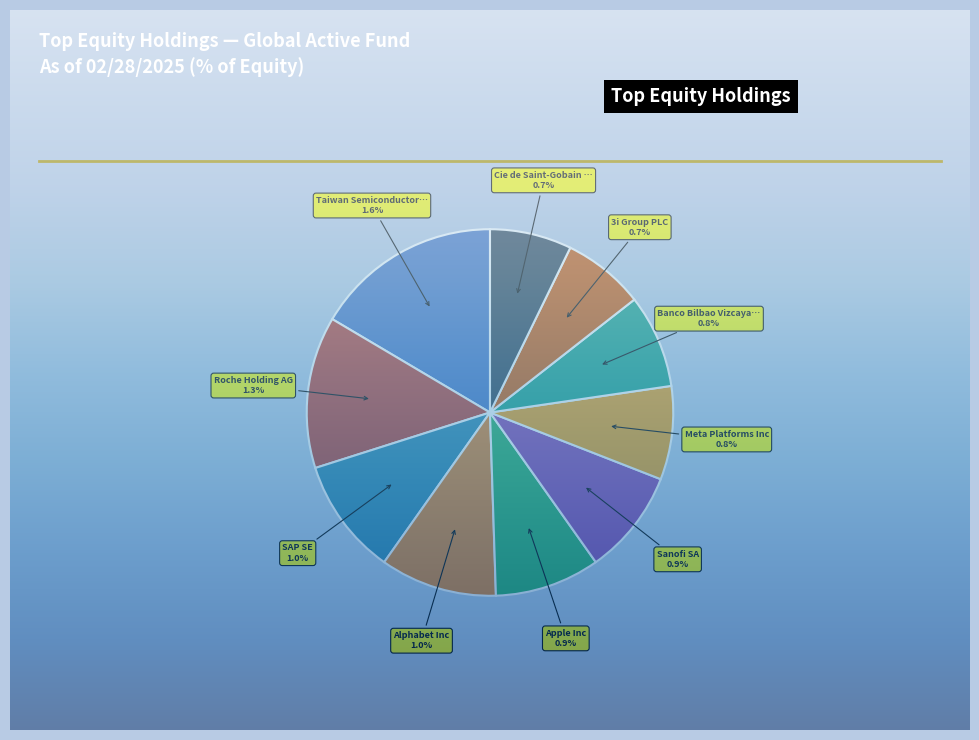

To the nearest percent, what is the difference between the largest and smallest slice percentages?

9%